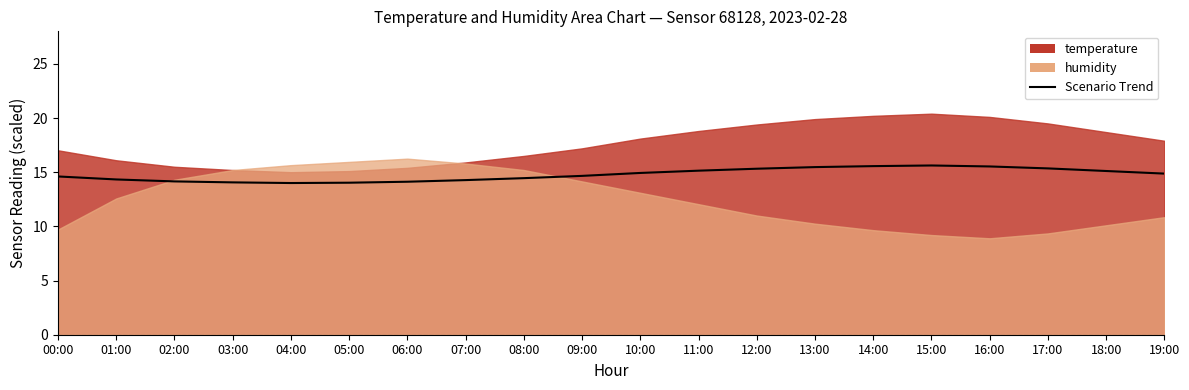

Read the value at 02:00.

14.2